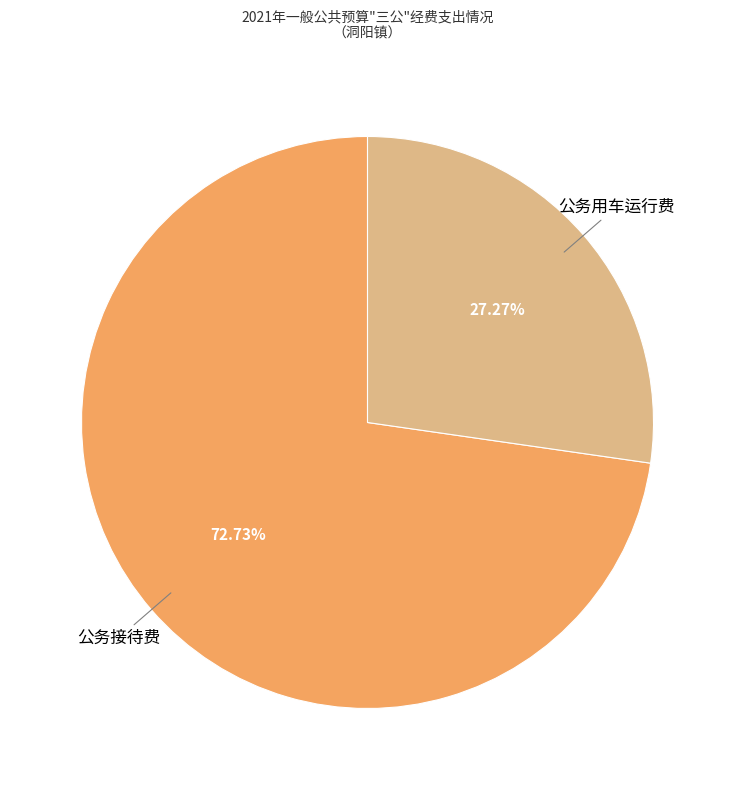

Combined, do 公务用车运行费 and 公务接待费 account for over 50%?

Yes